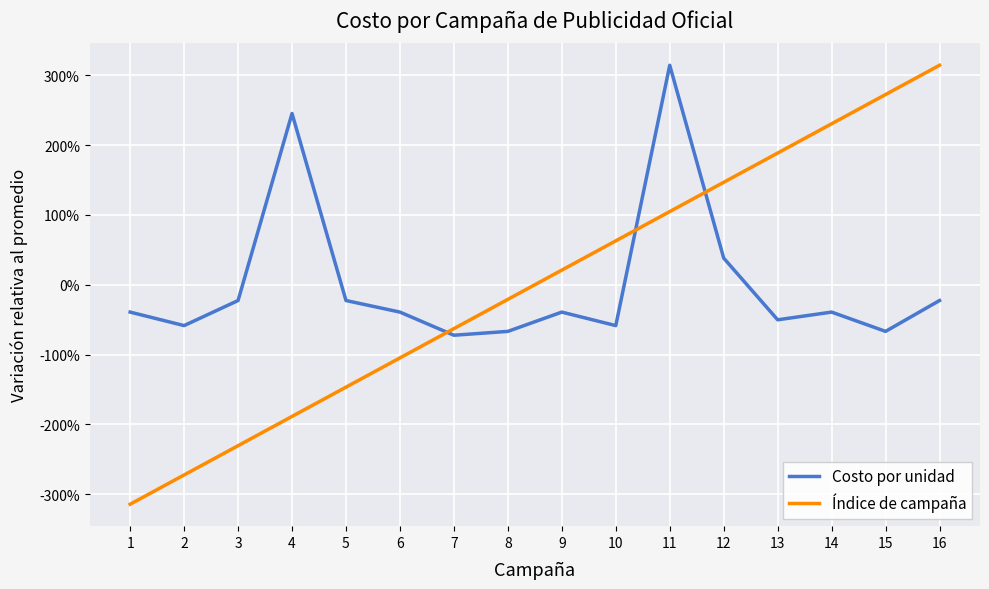

True or false: Índice de campaña has a value of 0.2 at 9.

True